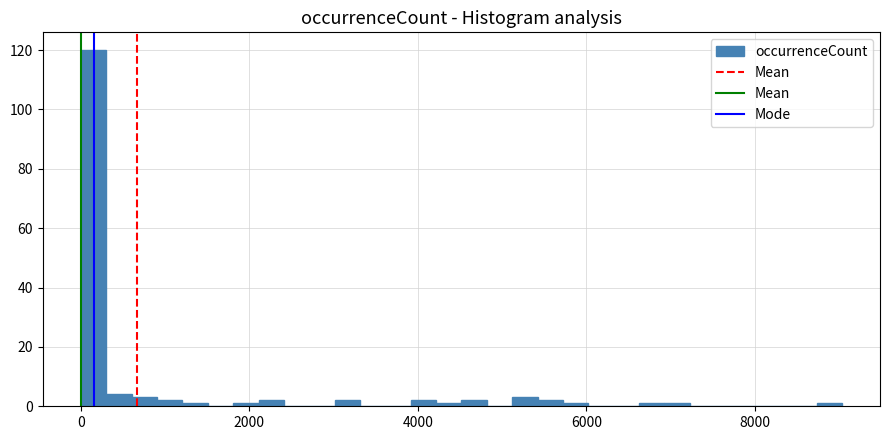

Read against the x-axis, roughly where is the centre of the tallest bar?

200